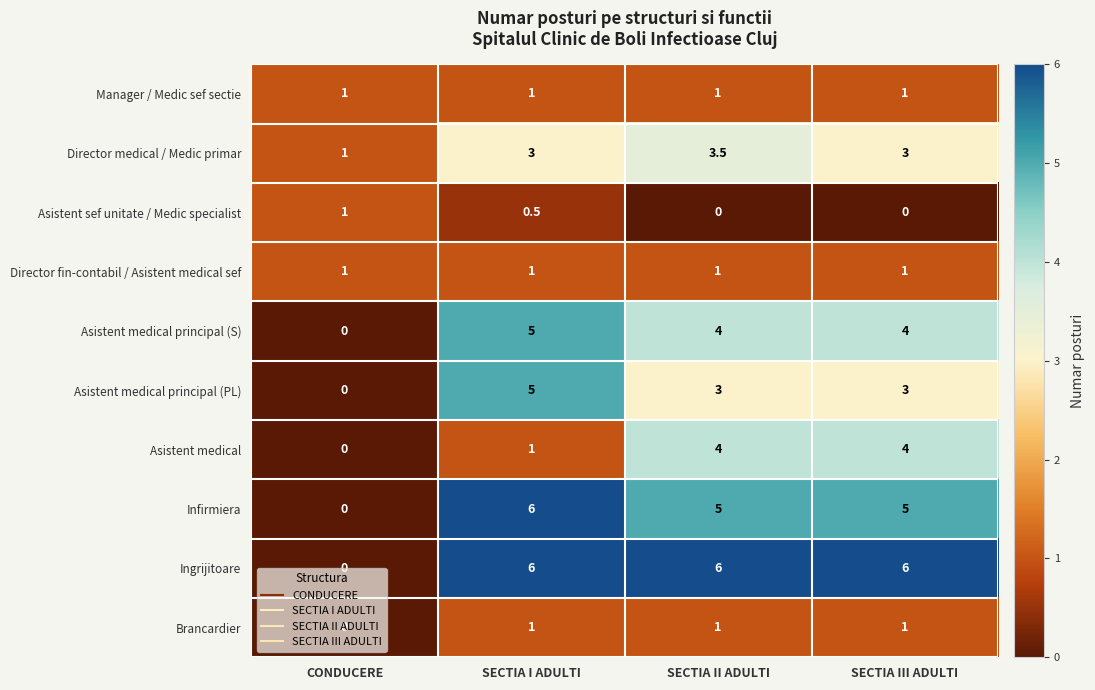

Which series has the largest total across all categories?

Ingrijitoare